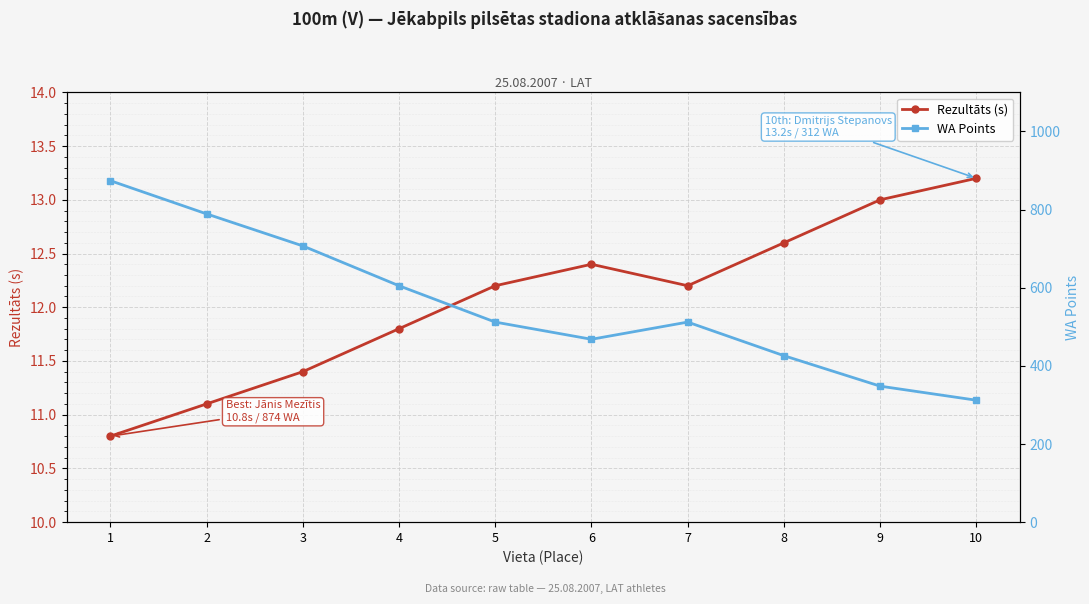

Which series has the widest spread of values?

WA Points